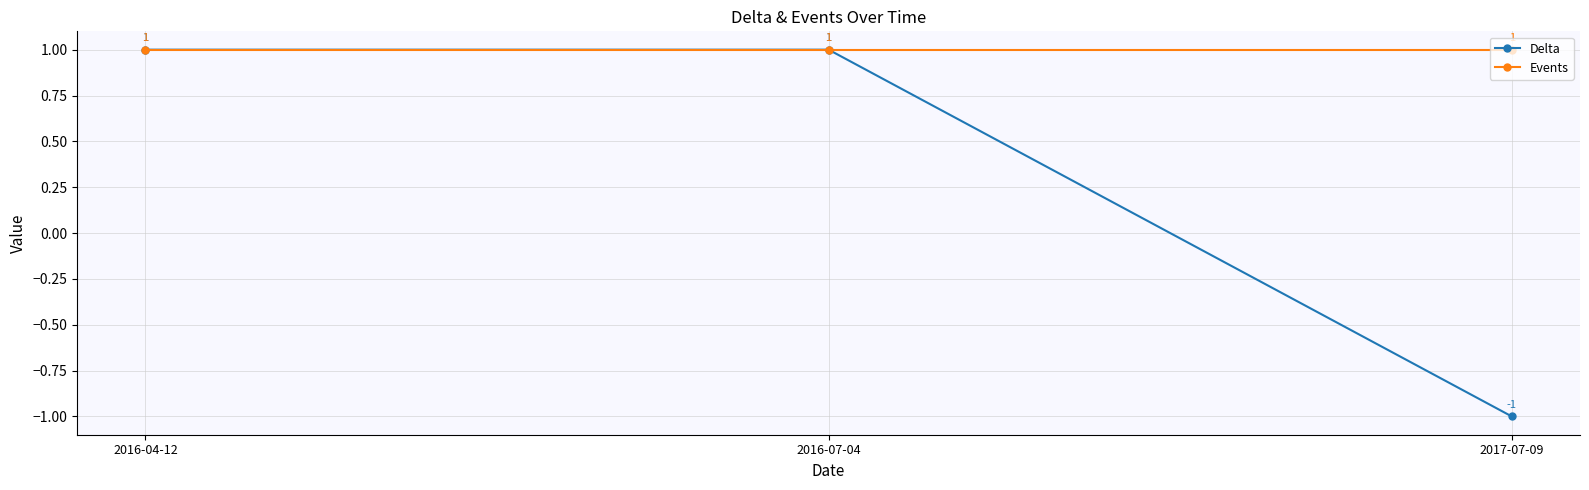

How many data points in Delta are less than 1?

1